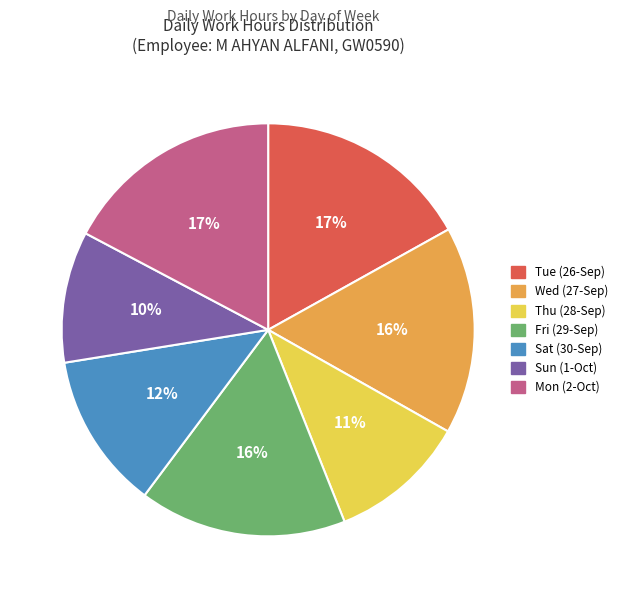

Do Fri and Wed together represent more than half of the pie?

No